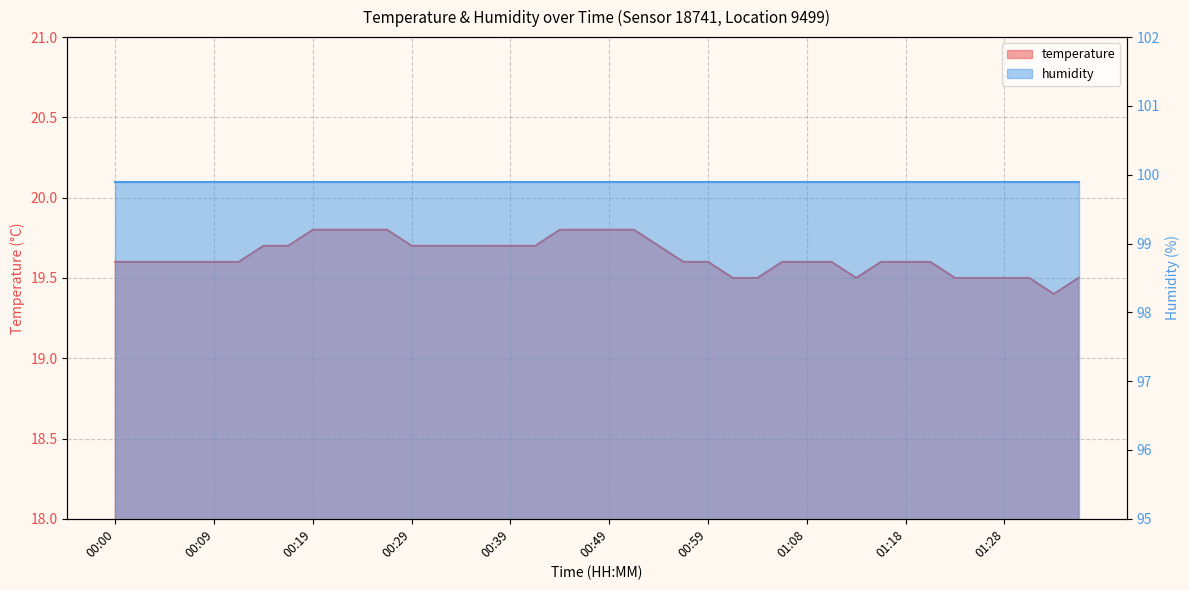

What is the sum of the values at 01:28 and 01:21?

39.1